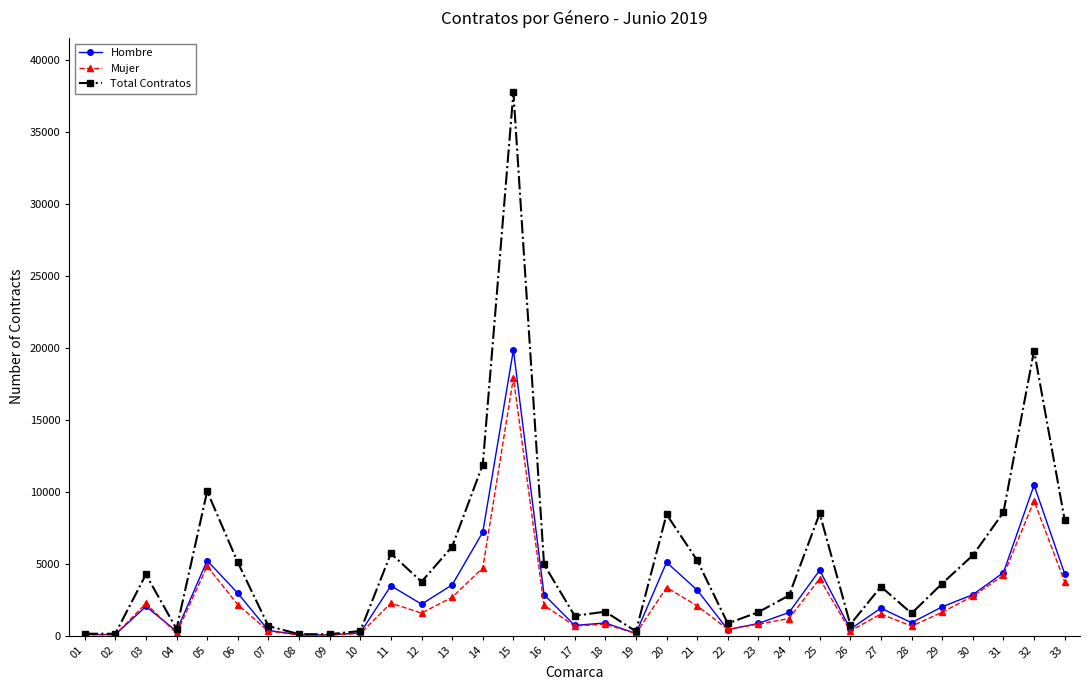

Rank the series by their maximum value, from highest to lowest.

Total Contratos, Hombre, Mujer